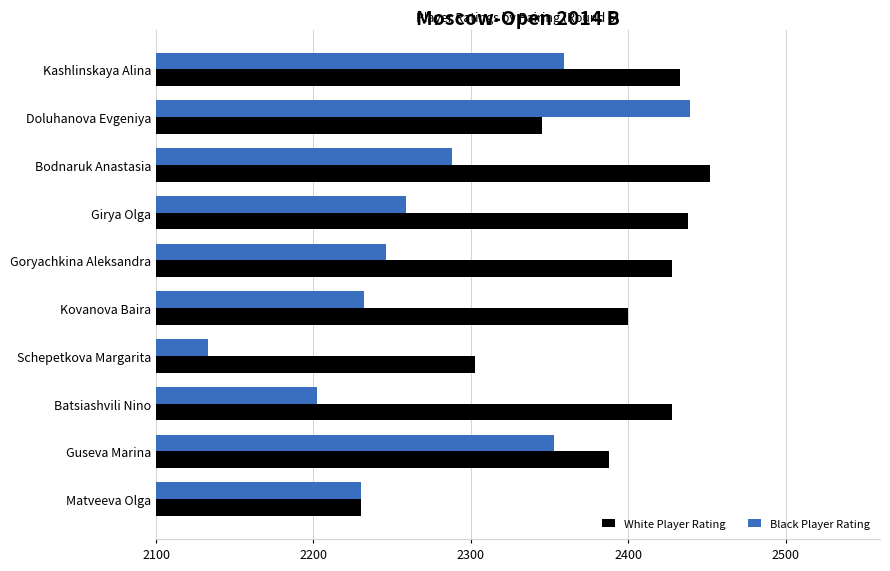

Which series has the largest total across all categories?

White Player Rating